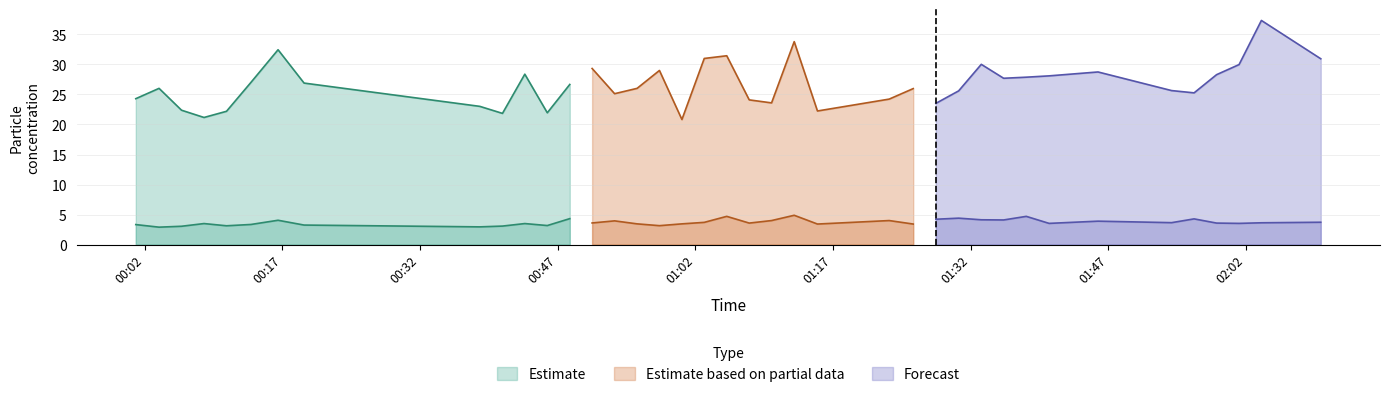

What value does the SDS_P2 series have at 2022/01/28 01:05:25?

4.7